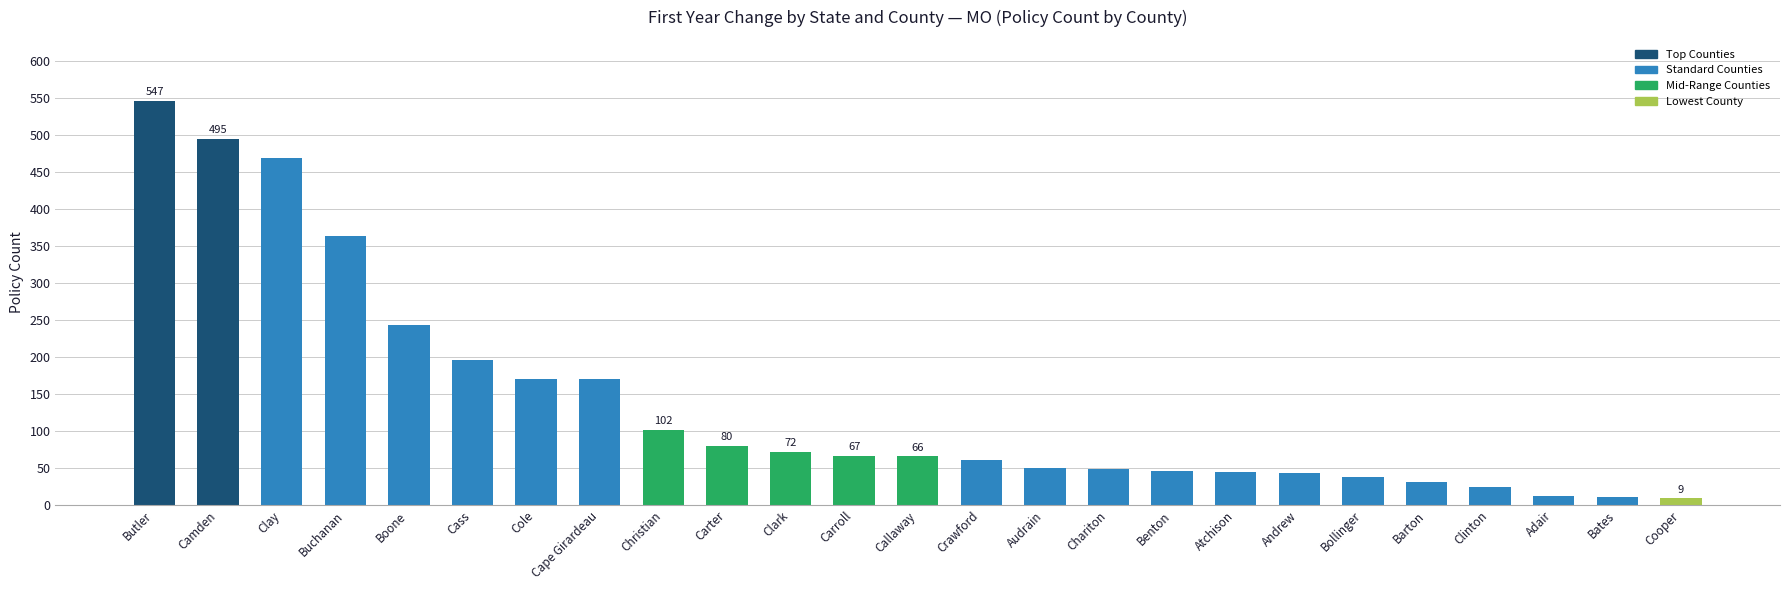

What value does the data have at Buchanan, to the nearest 50?

350